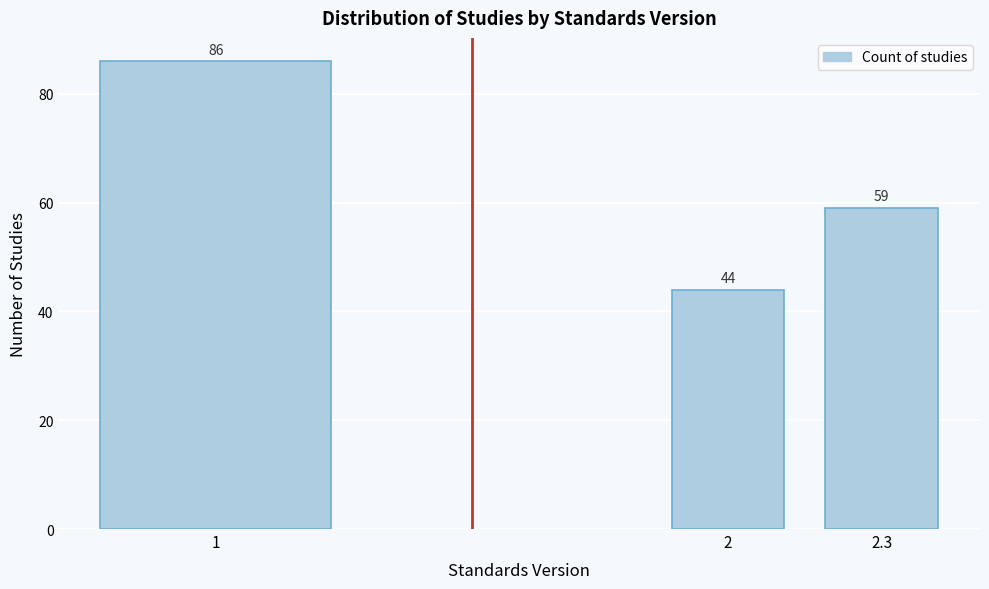

Reading left to right, transcribe all the data shown in this chart.

1=86	2=44	2.3=59